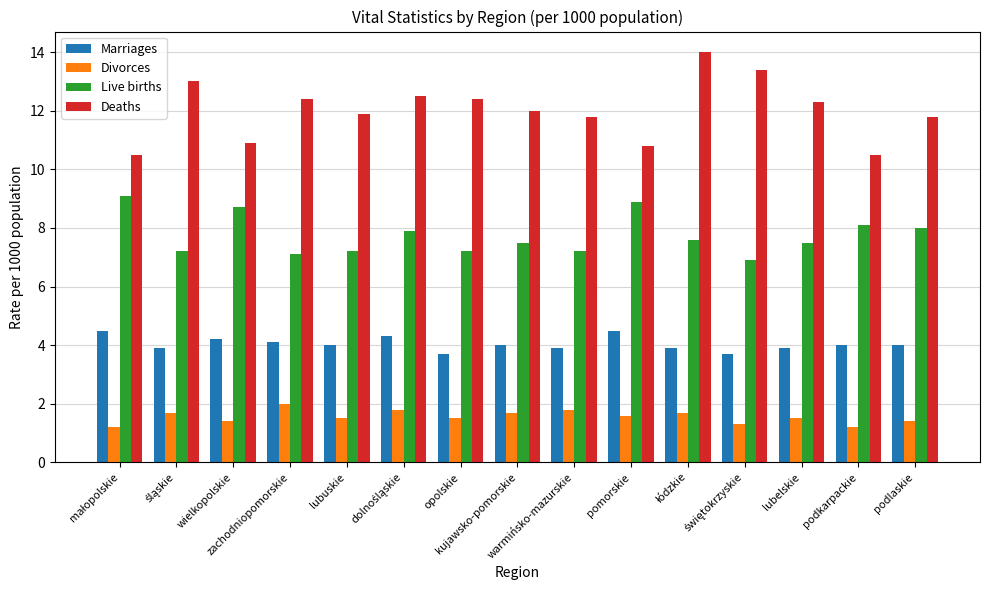

Which series has the widest spread of values?

Deaths